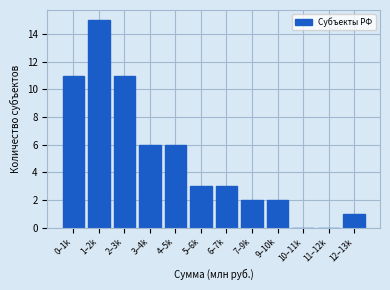

Reading right to left, list all the values displayed in this chart.

12–13k=1	11–12k=0	10–11k=0	9–10k=2	7–9k=2	6–7k=3	5–6k=3	4–5k=6	3–4k=6	2–3k=11	1–2k=15	0–1k=11